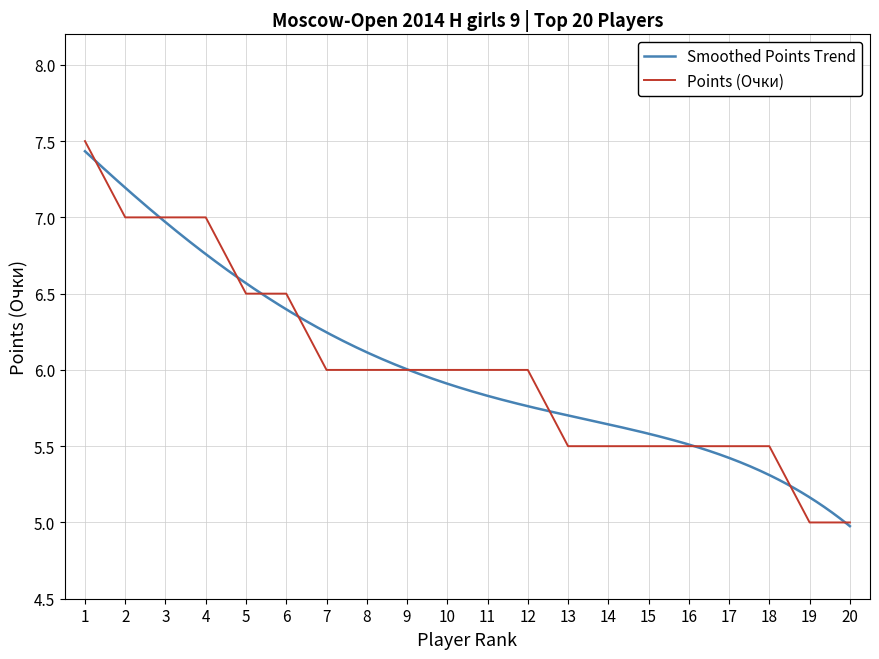

What is the lowest value of the Points (Очки) series?

5.0